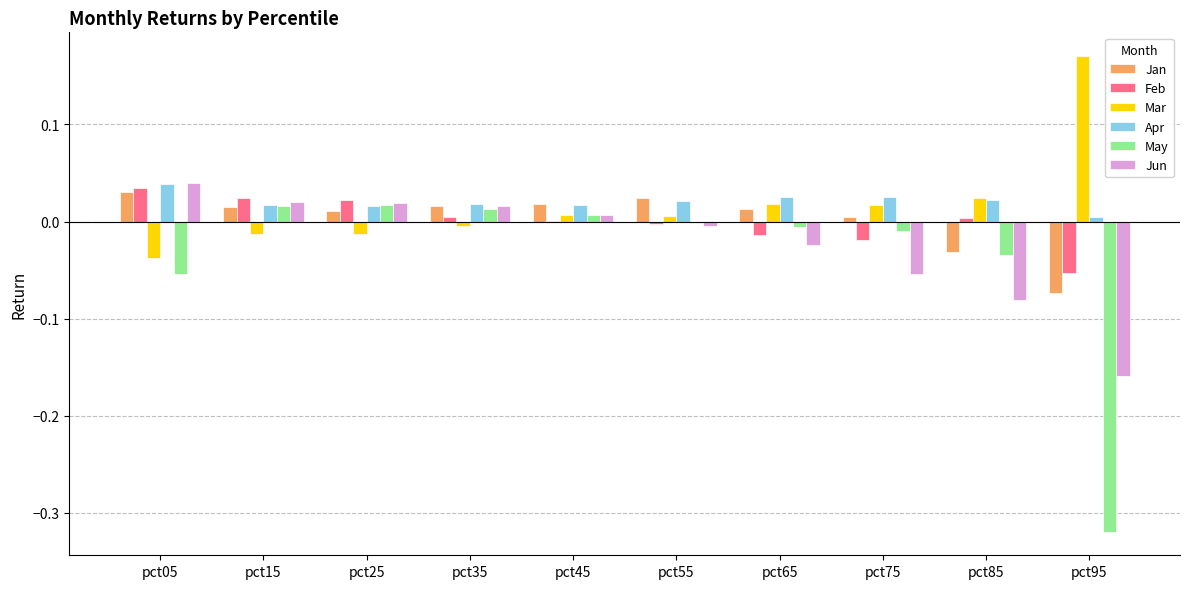

How many groups of bars are there?

10